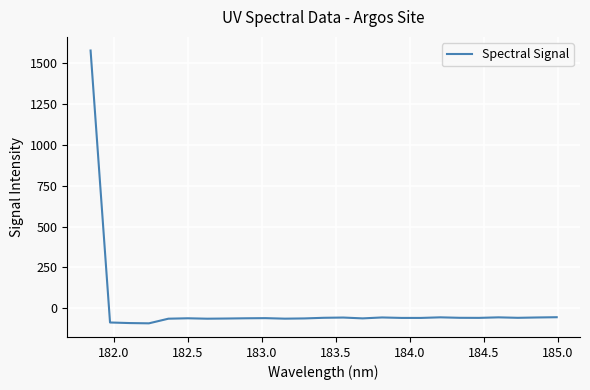

What is the difference between the maximum and minimum values?

1664.5